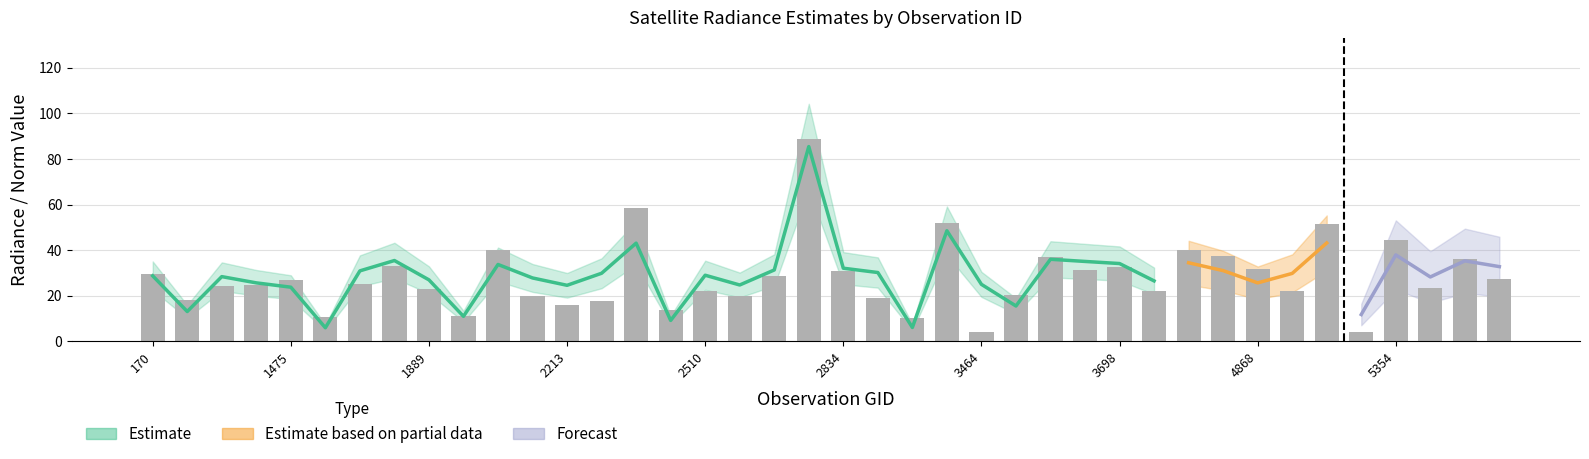

What is the difference between the rade9_aggzone_norm values at 1475 and 2051?

4.1